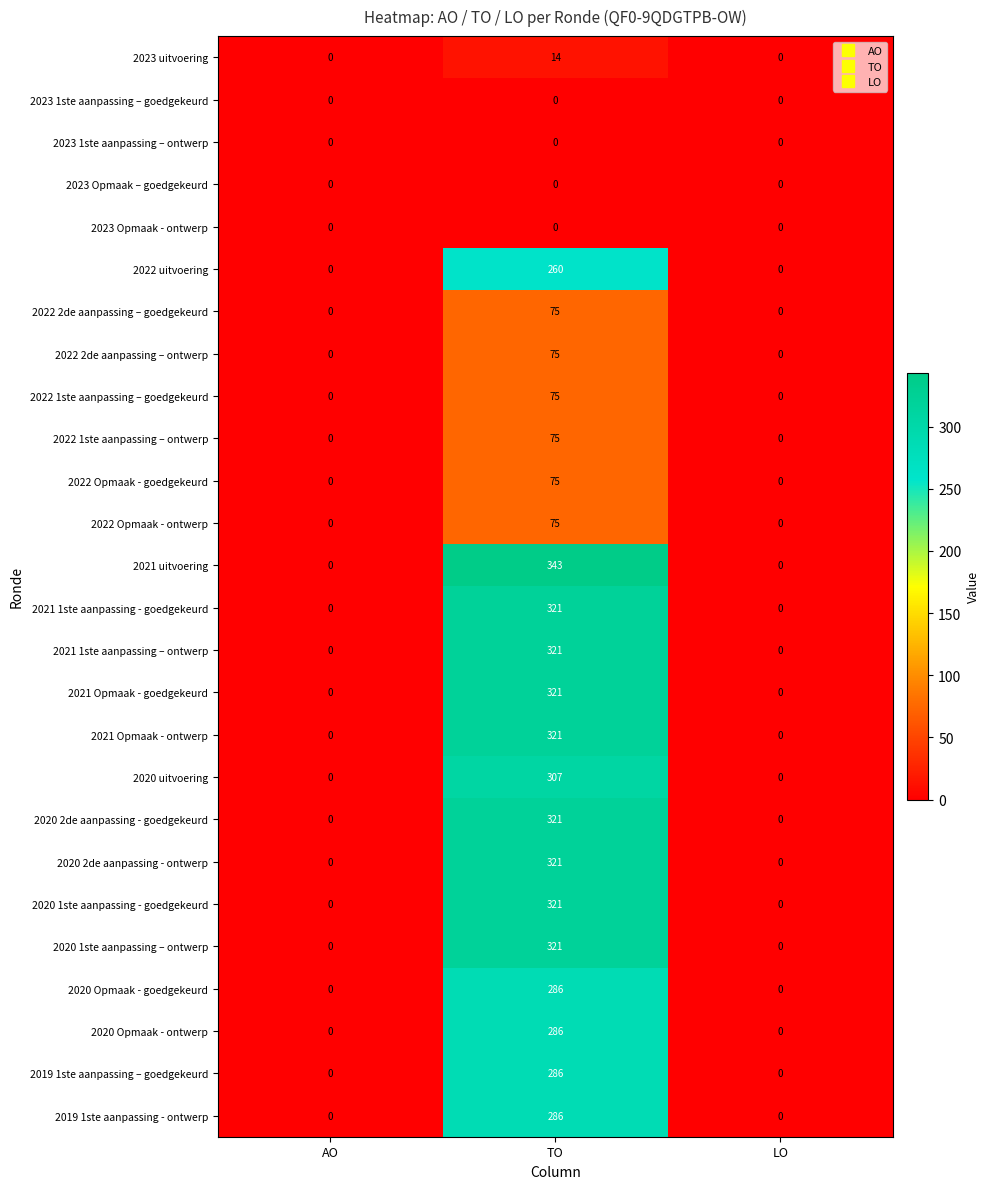

The 2022 Opmaak - ontwerp series shows 32 at TO. True or false?

False